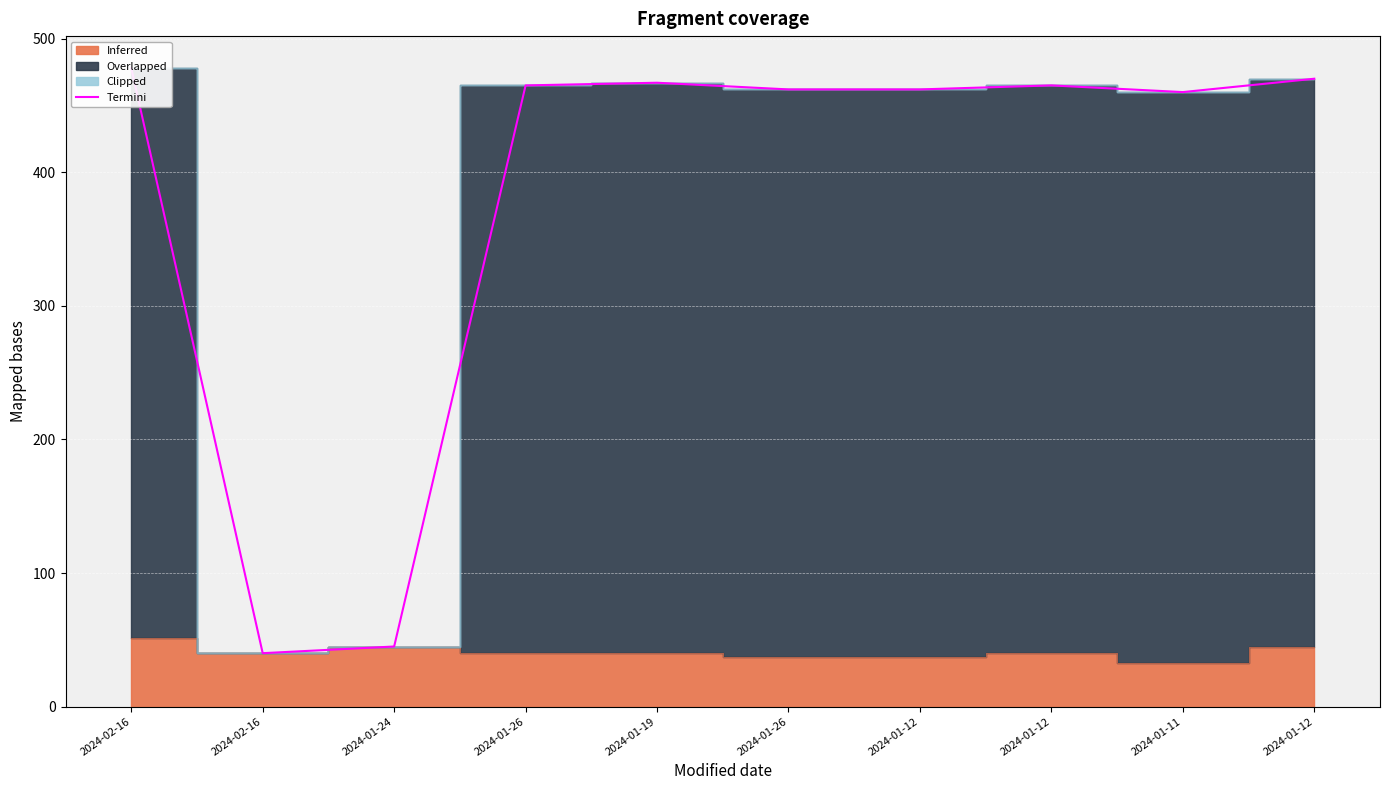

How many values exceed 465?

3